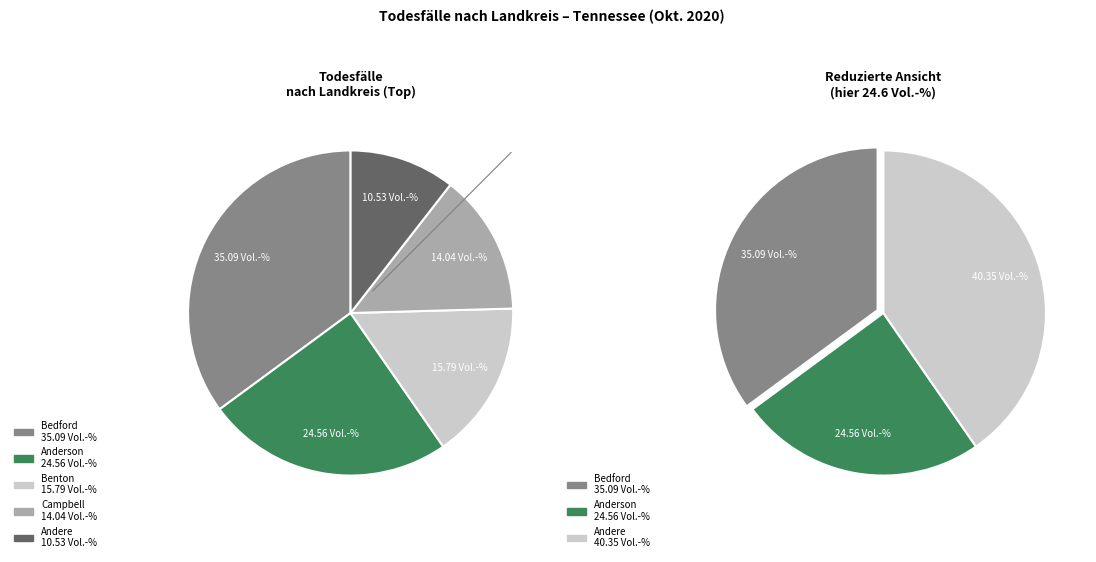

Is there any slice that represents more than half of the pie?

No